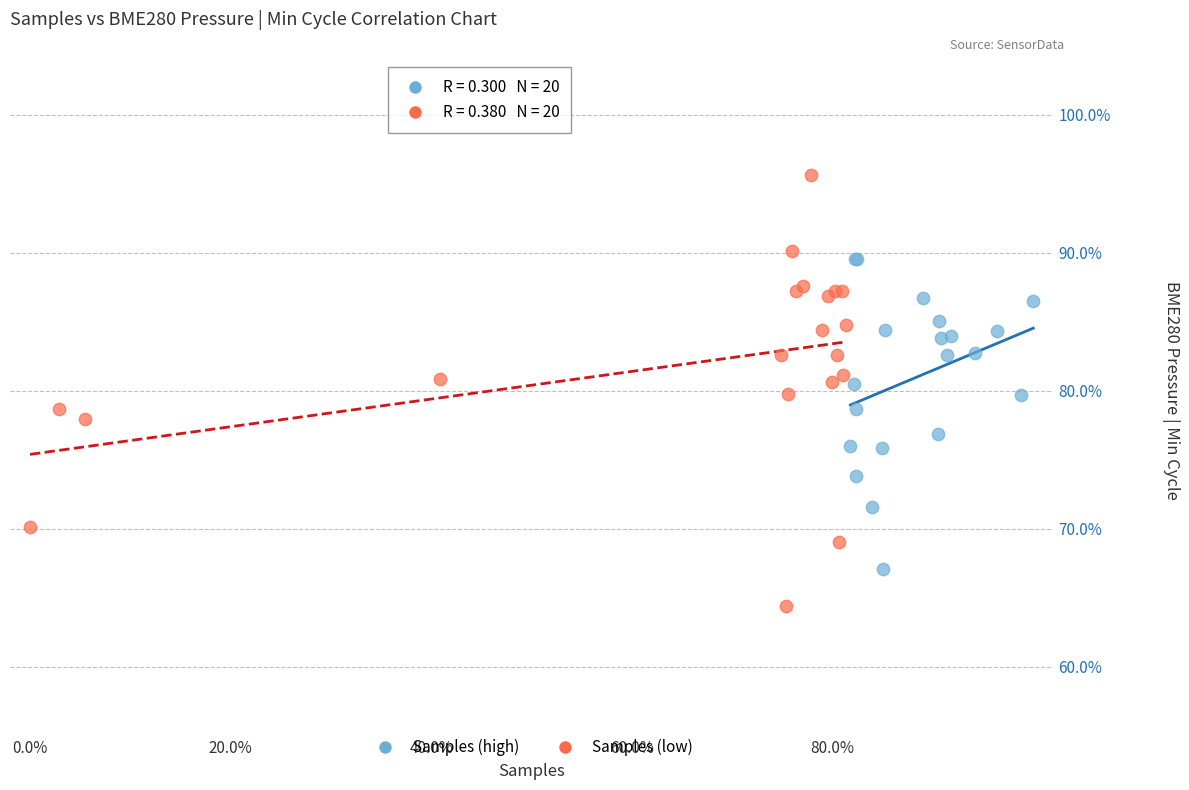

Which series has the largest Y range (max minus min)?

Samples (low)